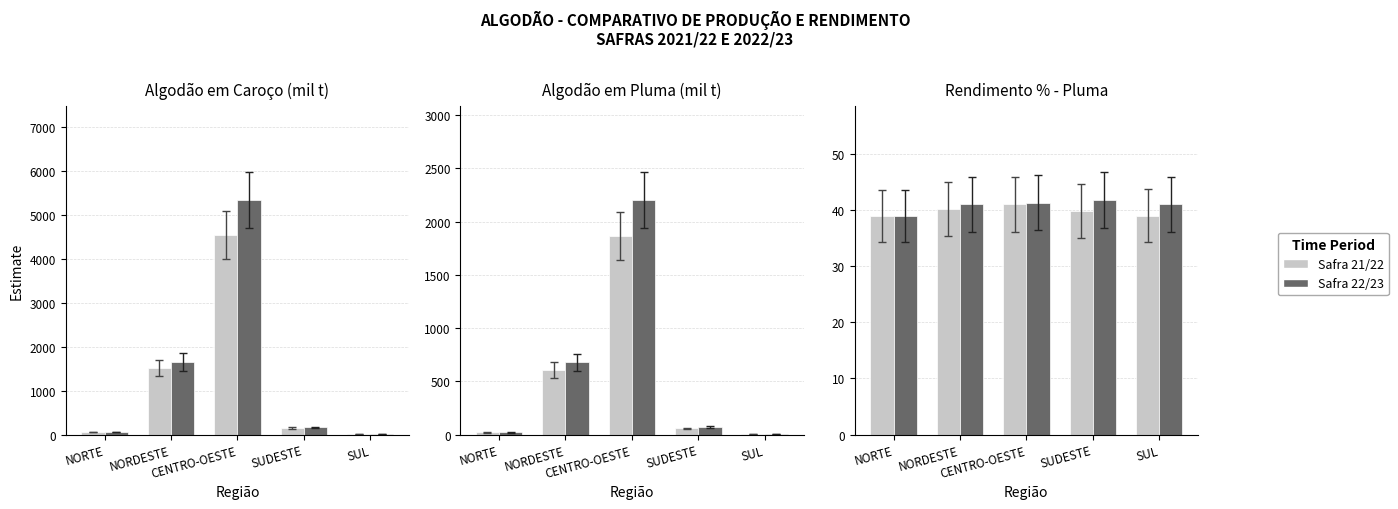

What is the difference between the maximum and minimum values in the Safra 21/22 series?

2.1